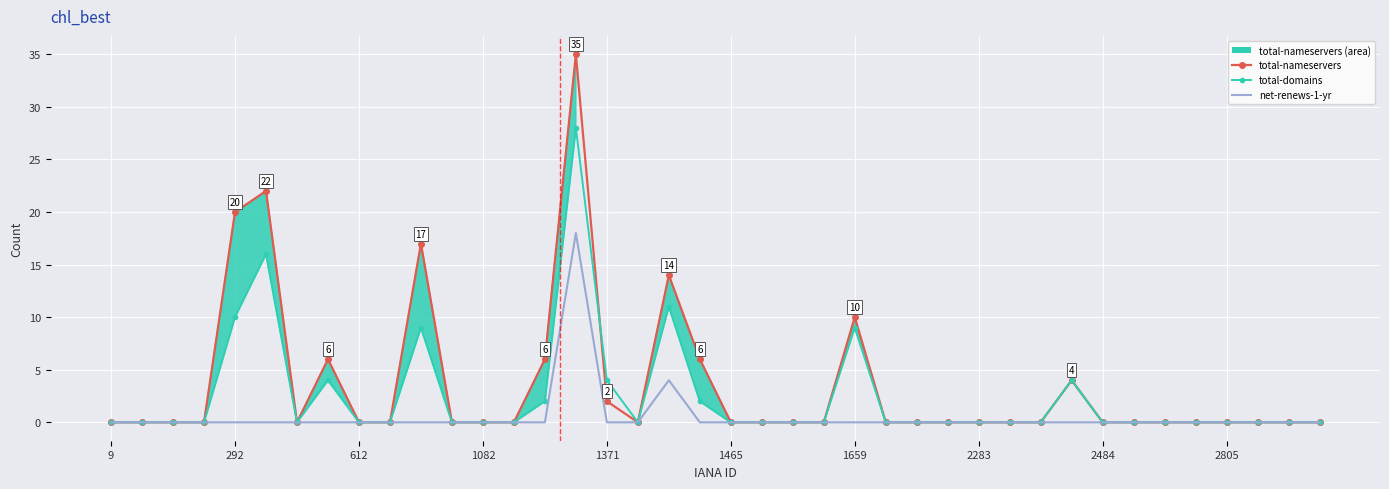

Reading right to left, extract all data points from this chart.

total-nameservers: 0	0	0	0	0	0	0	0	4	0	0	0	0	0	0	10	0	0	0	0	6	14	0	2	35	6	0	0	0	17	0	0	6	0	22	20	0	0	0	0
total-domains: 0	0	0	0	0	0	0	0	4	0	0	0	0	0	0	9	0	0	0	0	2	11	0	4	28	2	0	0	0	9	0	0	4	0	16	10	0	0	0	0
net-renews-1-yr: 0	0	0	0	0	0	0	0	0	0	0	0	0	0	0	0	0	0	0	0	0	4	0	0	18	0	0	0	0	0	0	0	0	0	0	0	0	0	0	0